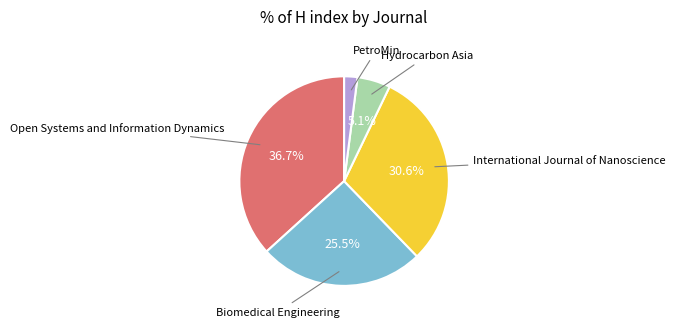

Does any single category account for the majority?

No